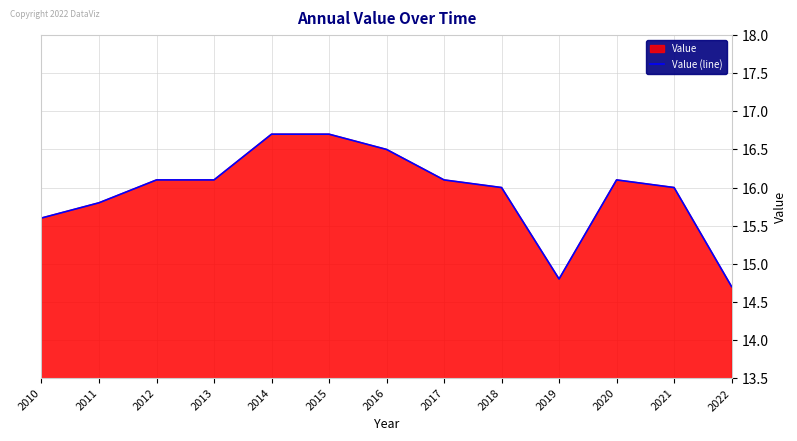

Rank the categories by value from lowest to highest.

2022, 2019, 2010, 2011, 2018, 2021, 2012, 2013, 2017, 2020, 2016, 2014, 2015